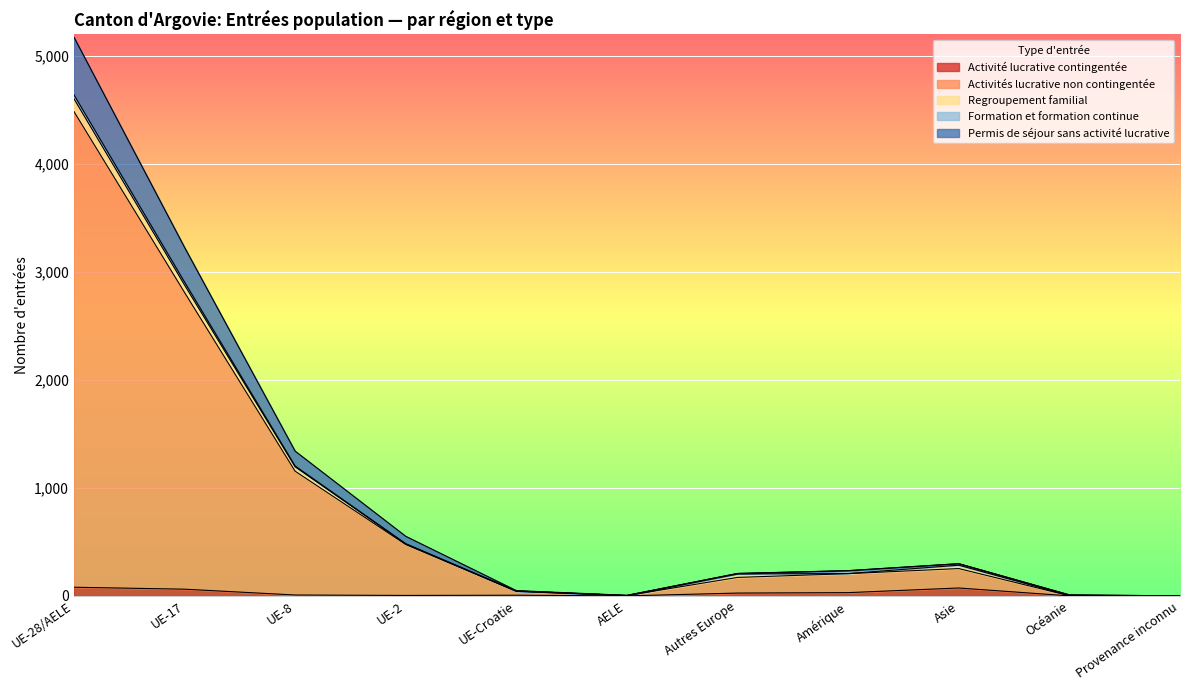

Where is the first local minimum for Activité lucrative contingentée?

UE-2